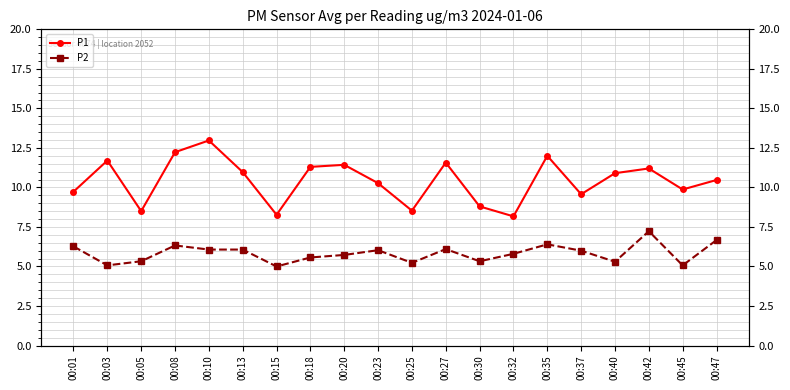

Rank the series by their average value, from highest to lowest.

P1, P2